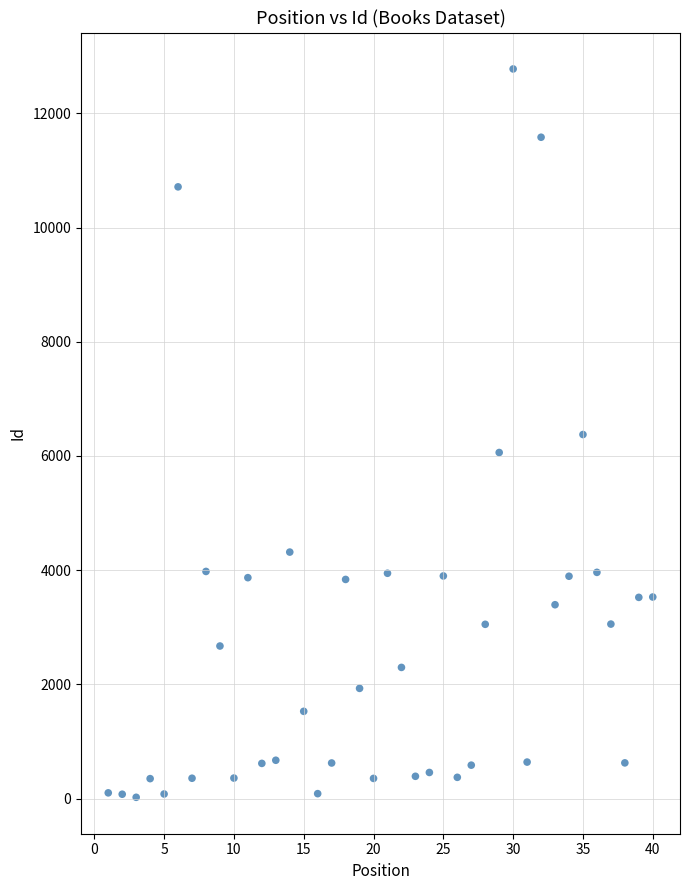

What is the range of X values (max minus min)?

39